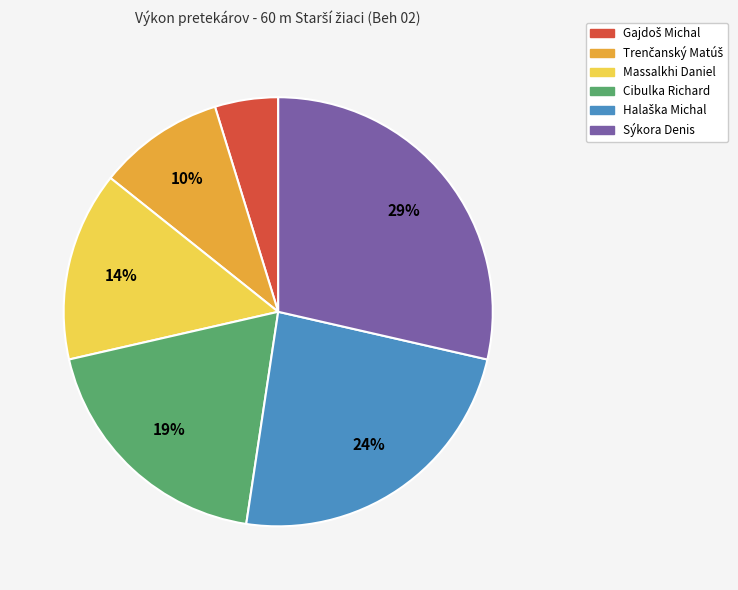

Count the number of slices in the pie.

6